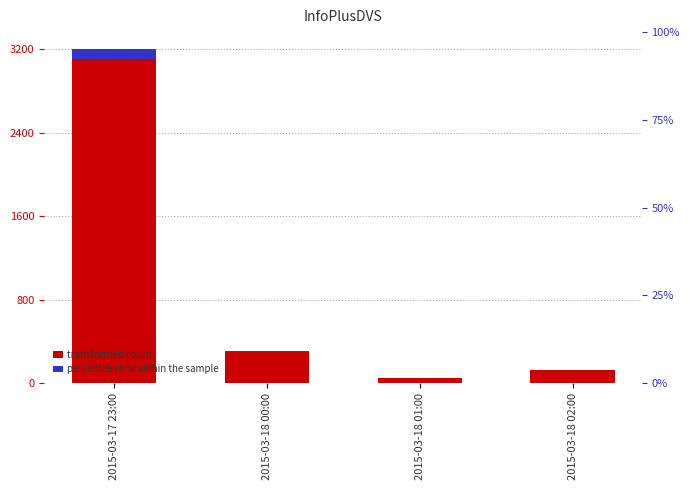

Rank the series by their average value, from highest to lowest.

transformed count, percentile rank within the sample